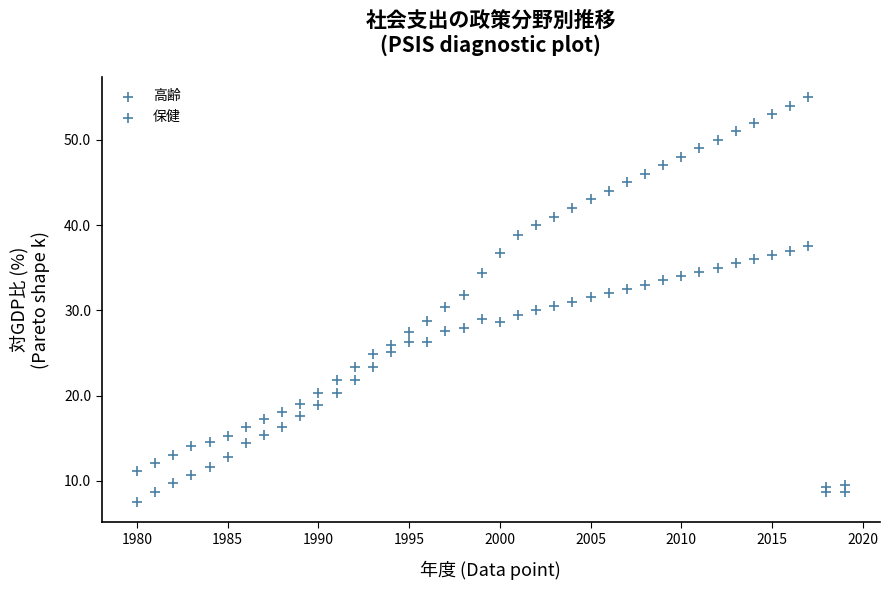

How many points are shown in the scatter plot?

80